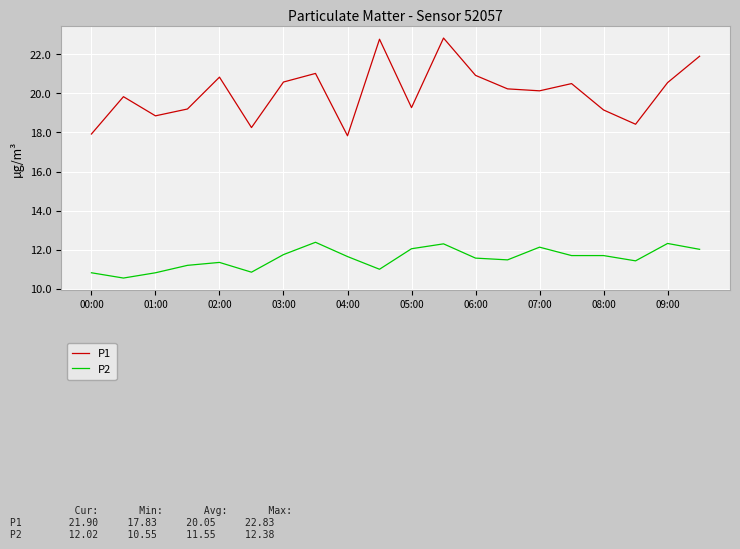

True or false: P1 and P2 cross at least once.

False